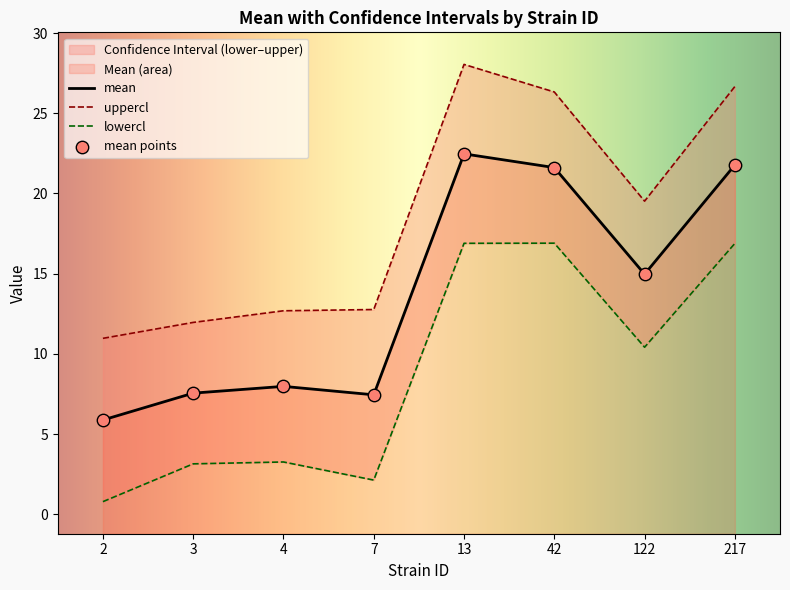

At how many categories does at least one series exceed 19?

4